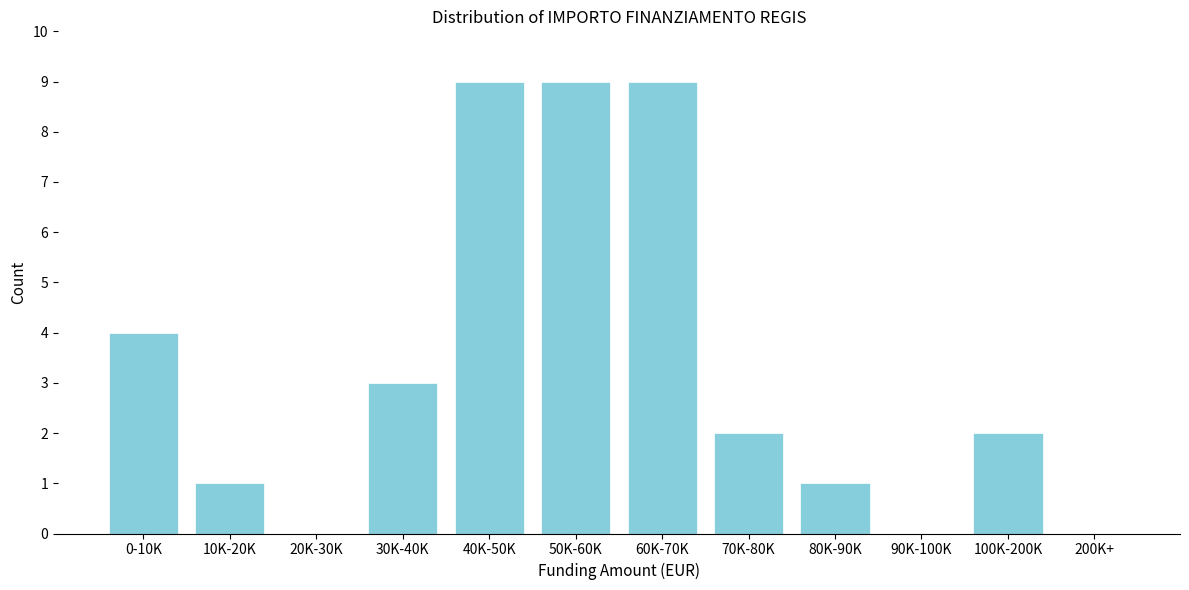

Reading left to right, list all the values displayed in this chart.

0-10K=4	10K-20K=1	20K-30K=0	30K-40K=3	40K-50K=9	50K-60K=9	60K-70K=9	70K-80K=2	80K-90K=1	90K-100K=0	100K-200K=2	200K+=0